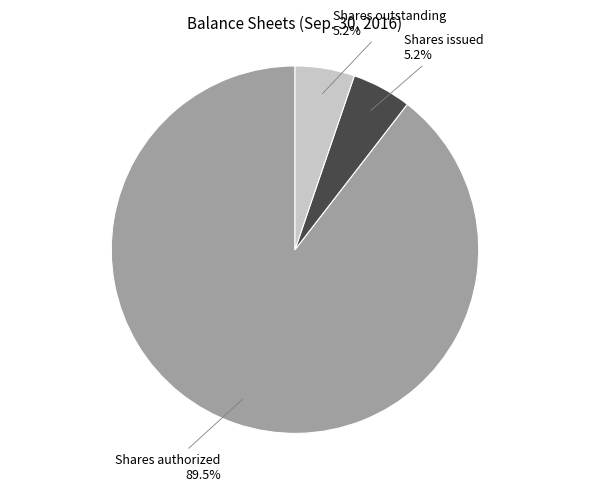

Does any single category account for the majority?

Yes